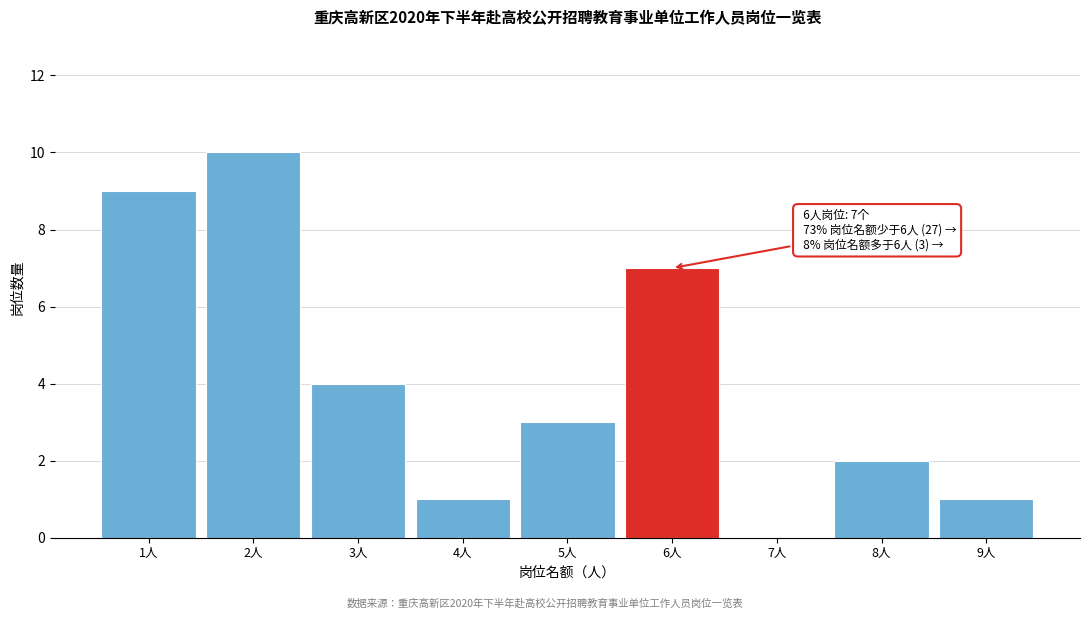

Reading left to right, list all the values displayed in this chart.

1人=9	2人=10	3人=4	4人=1	5人=3	6人=7	7人=0	8人=2	9人=1